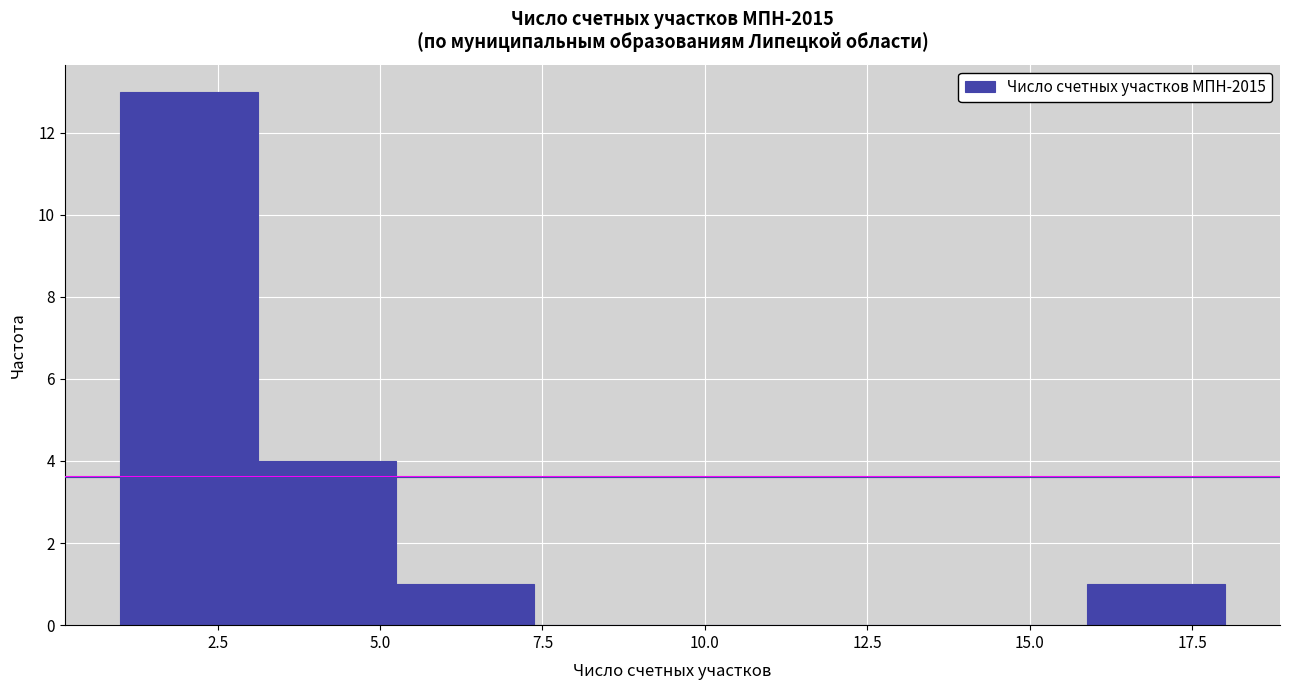

Which range on the x-axis has the tallest bar?

1.0 to 3.0